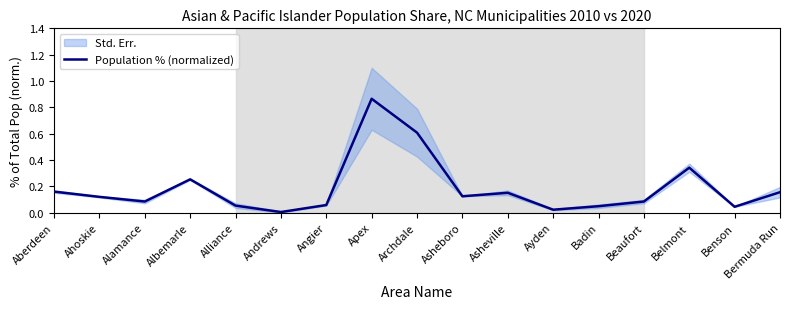

List the labels in order of value, smallest first.

Andrews, Ayden, Benson, Badin, Alliance, Angier, Alamance, Beaufort, Ahoskie, Asheboro, Asheville, Bermuda Run, Aberdeen, Albemarle, Belmont, Archdale, Apex